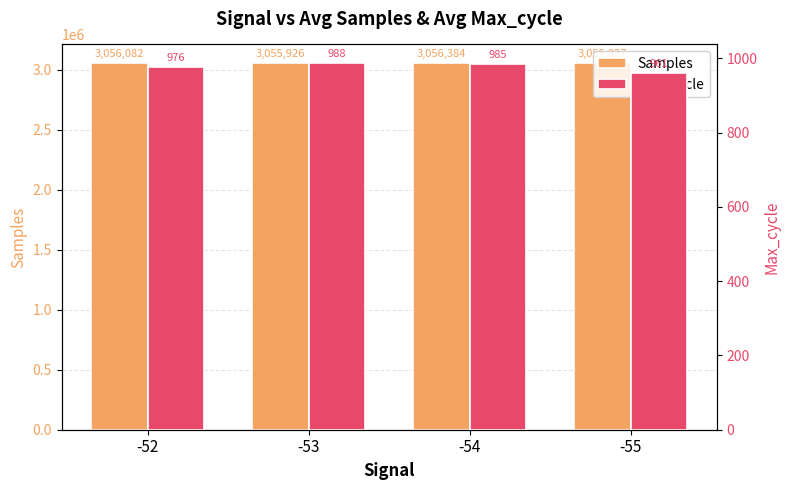

What is the value of the Max_cycle bar at the 4th from the left?

961.0